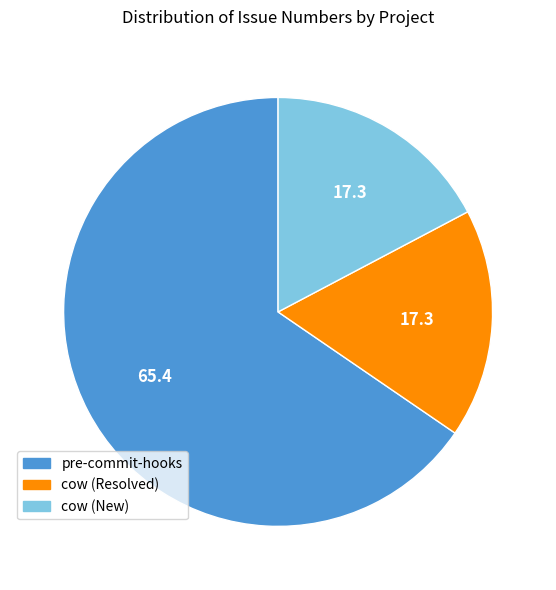

Does cow (Resolved) account for over 50% of the chart?

No